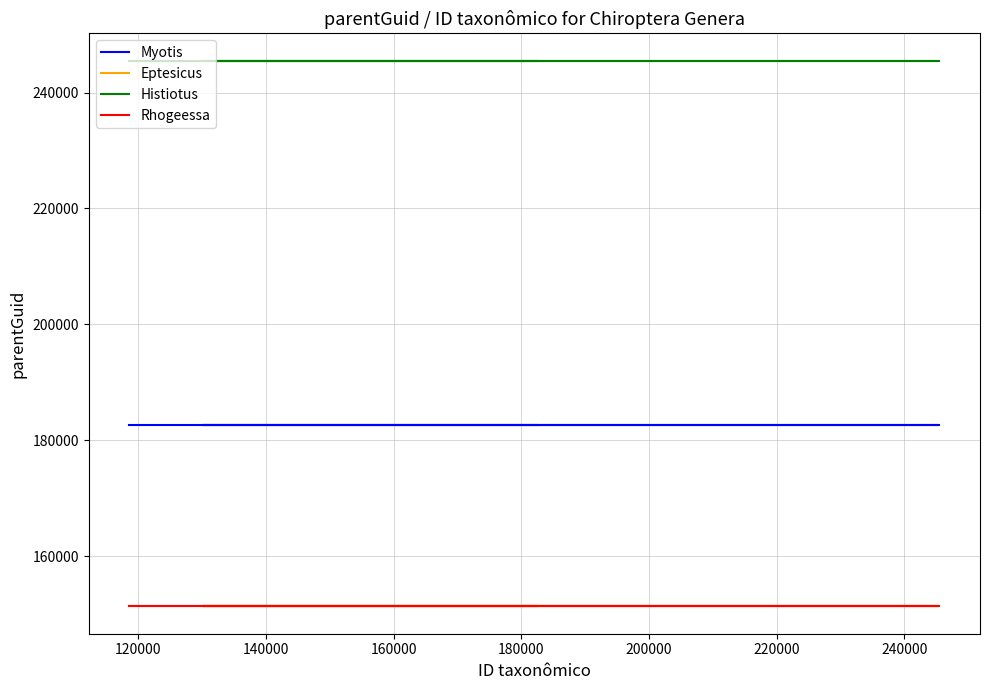

Rank the series at 160000 from highest to lowest value.

Histiotus, Myotis, Eptesicus, Rhogeessa